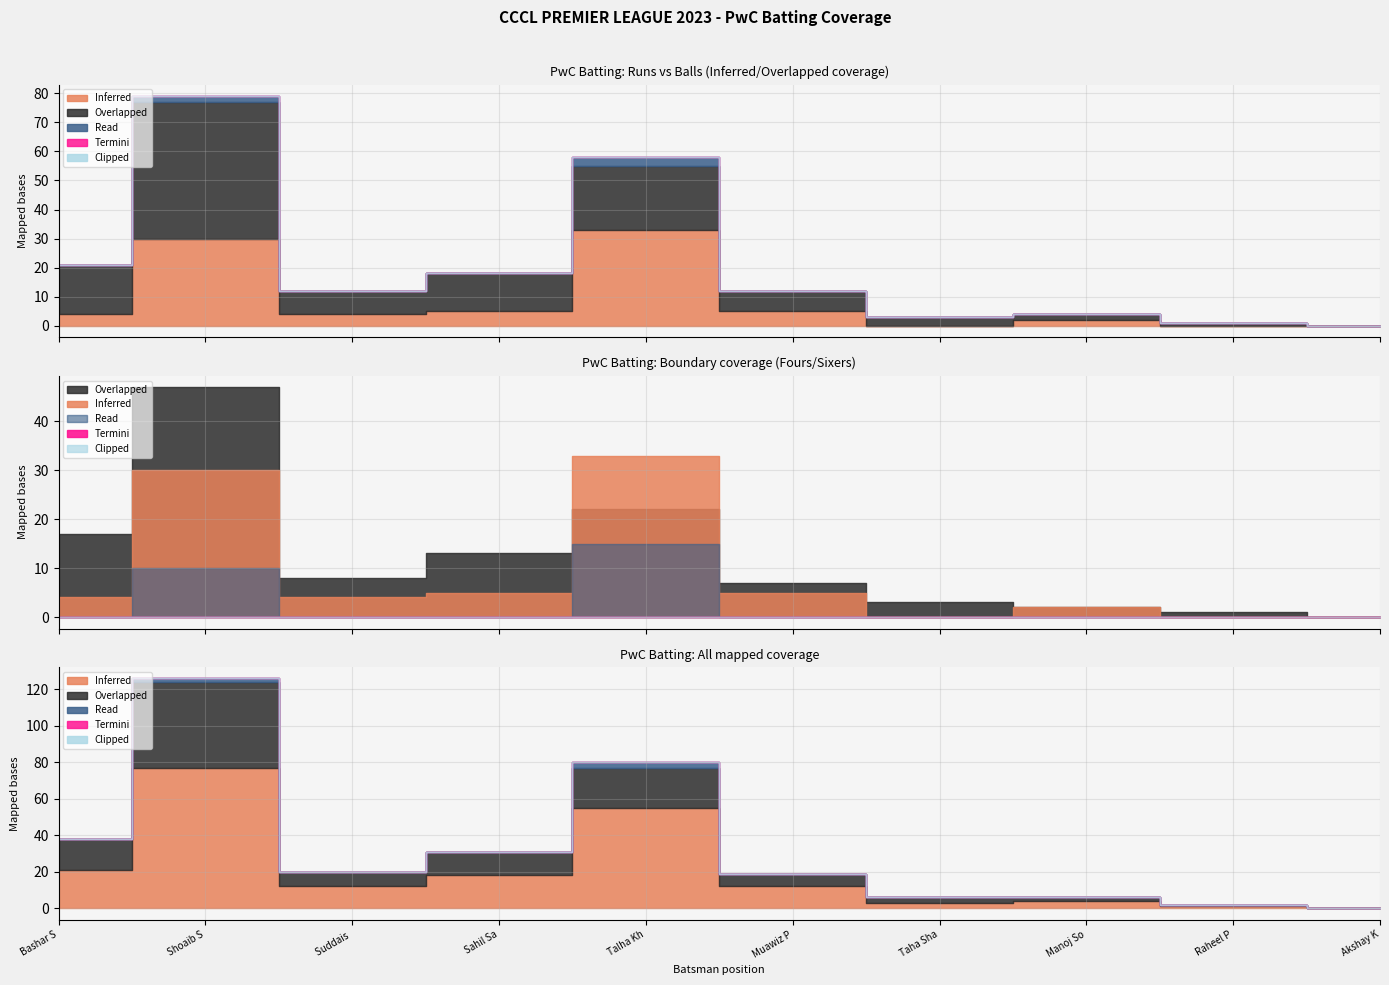

Between Sahil Samuel and Muawiz Pk, which series saw the biggest shift?

Overlapped